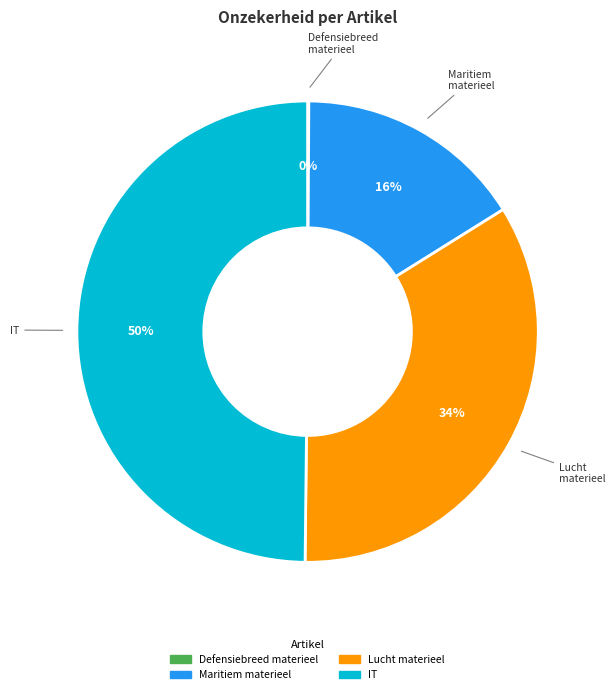

To the nearest percent, what is the average slice percentage?

25%